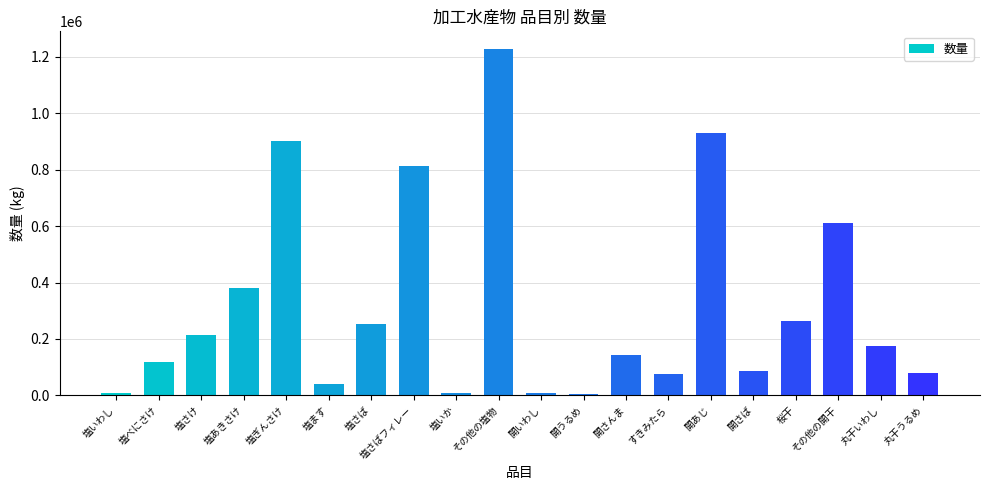

At which category does the chart reach its peak across all series?

その他の塩物